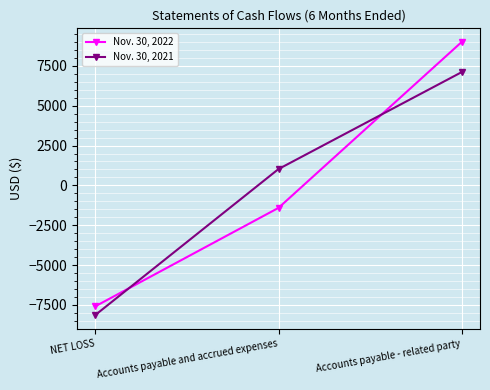

How many series are shown in this chart?

2